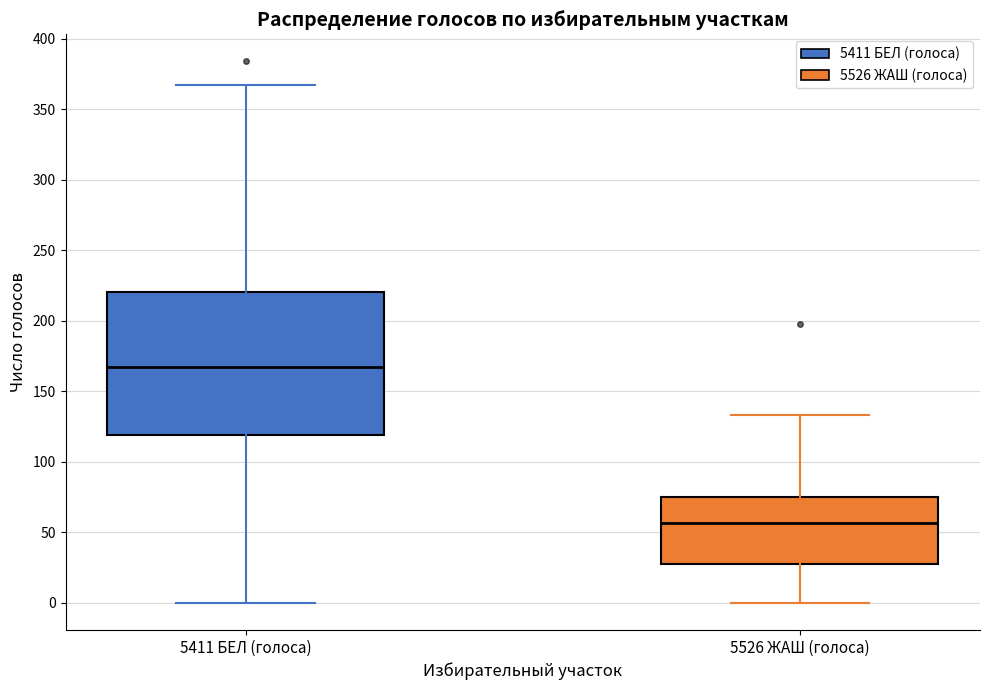

Where is the upper edge of the box for 5411 БЕЛ (голоса) on the y-axis? The values are not printed on the chart, so give them approximately, as read against the axis.

220